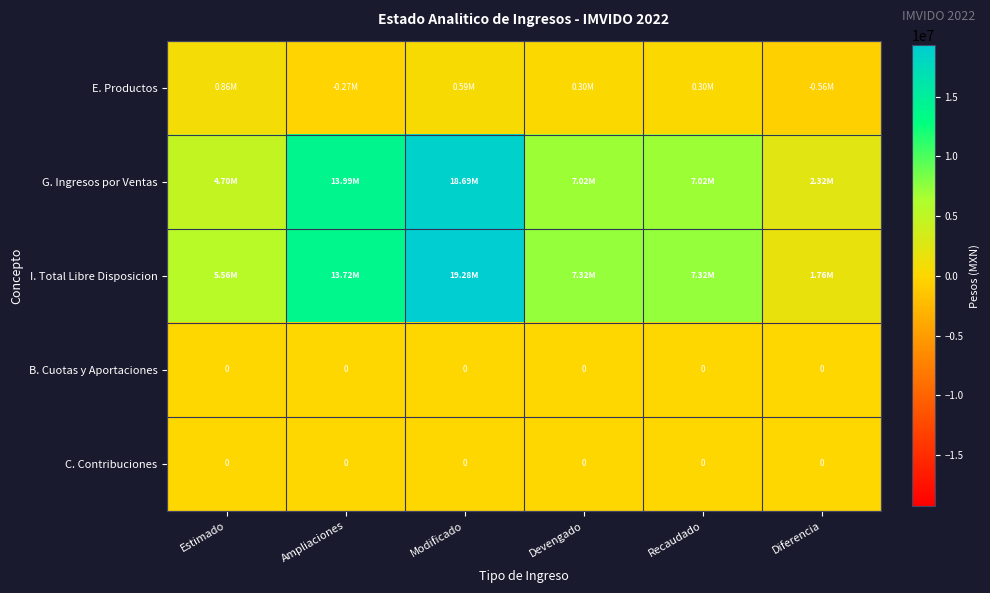

Rank the series by their maximum value, from highest to lowest.

I. Total Libre Disposicion, G. Ingresos por Ventas, E. Productos, B. Cuotas y Aportaciones, C. Contribuciones